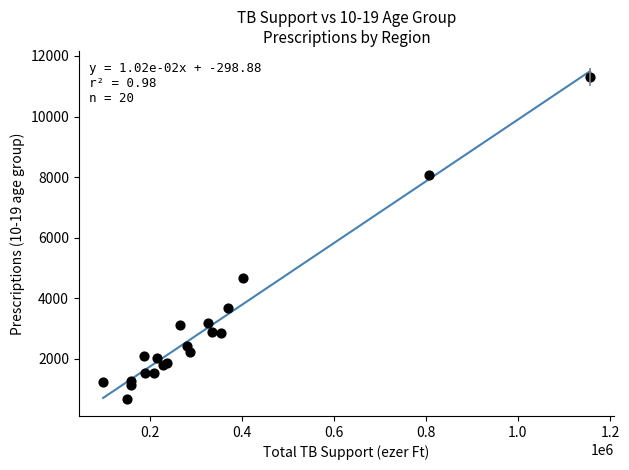

What Y value in the scatter plot is closest to 5991?

4678.0